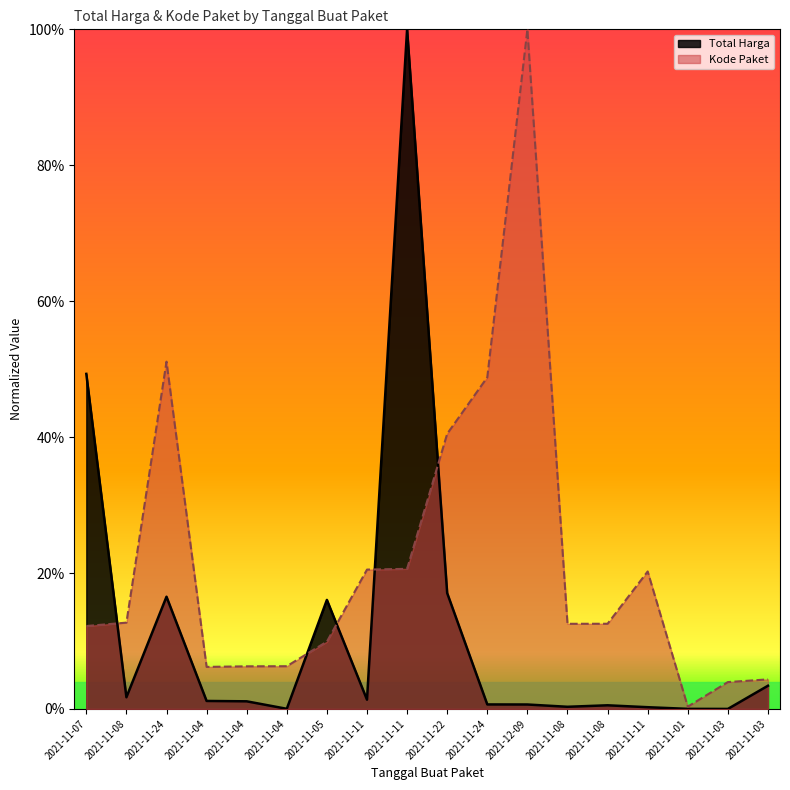

True or false: Total Harga has more than 1 interior local peaks.

True